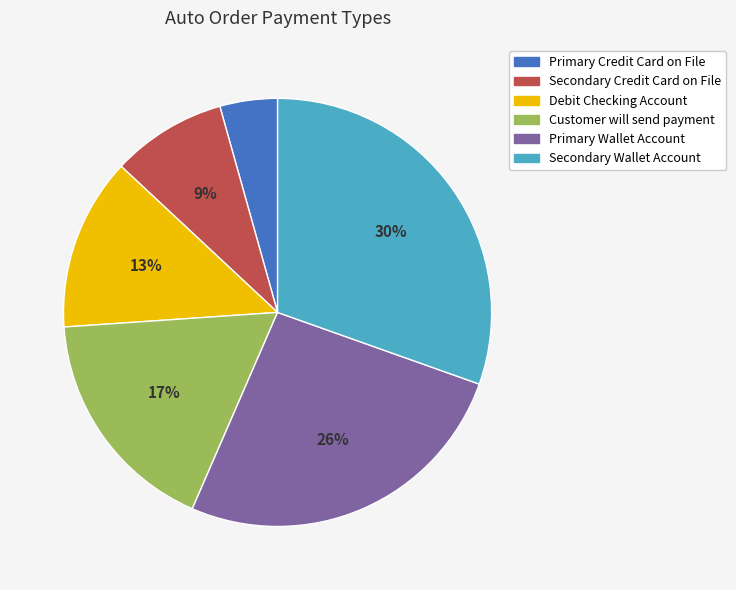

Combined, do Debit Checking Account and Secondary Wallet Account account for over 50%?

No